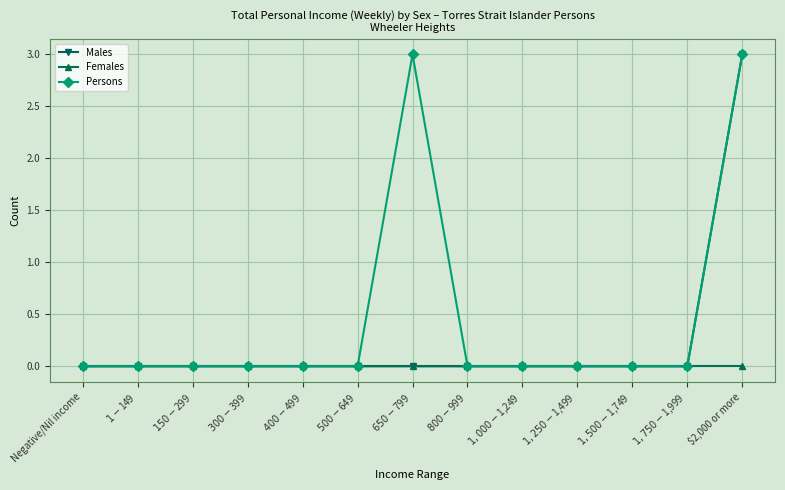

Reading left to right, extract all data points from this chart.

Males: 0	0	0	0	0	0	0	0	0	0	0	0	3
Females: 0	0	0	0	0	0	0	0	0	0	0	0	0
Persons: 0	0	0	0	0	0	3	0	0	0	0	0	3